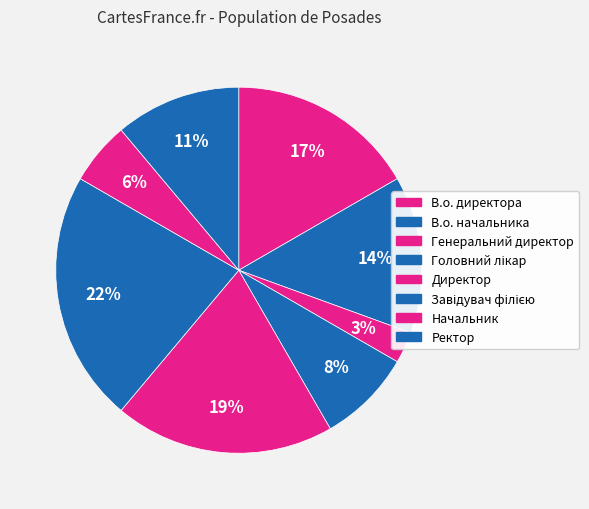

Combined, do Ректор and Завідувач філією account for over 50%?

No